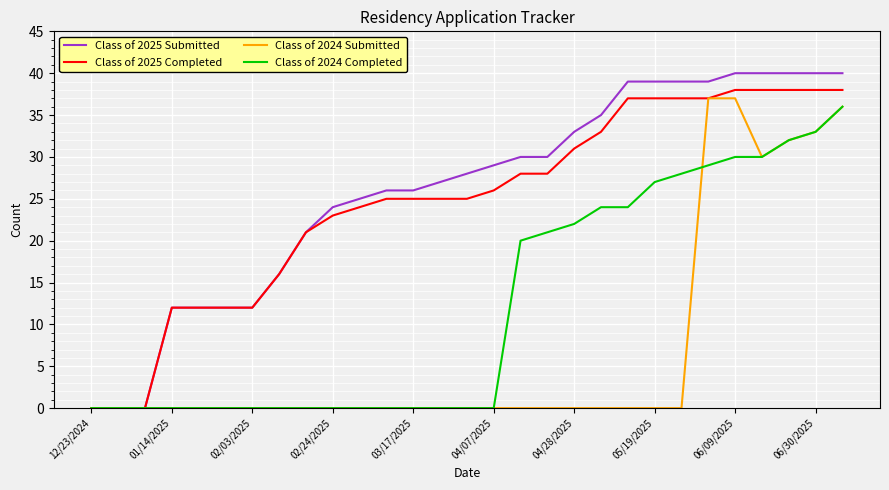

What is the maximum value shown in the chart?

40